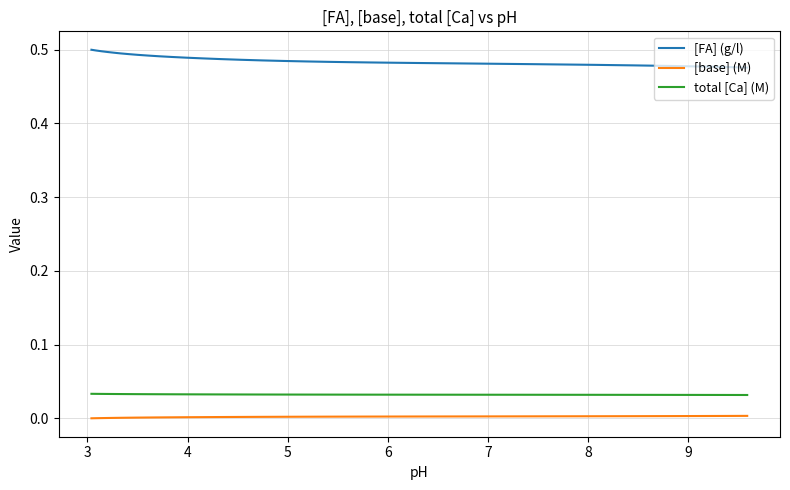

At how many categories does at least one series exceed 0?

40